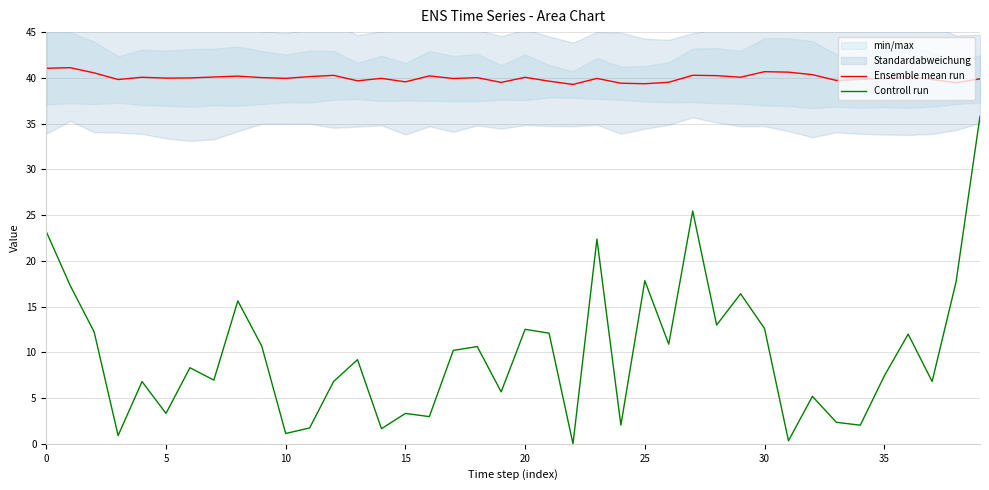

How many lines are shown in the chart?

2